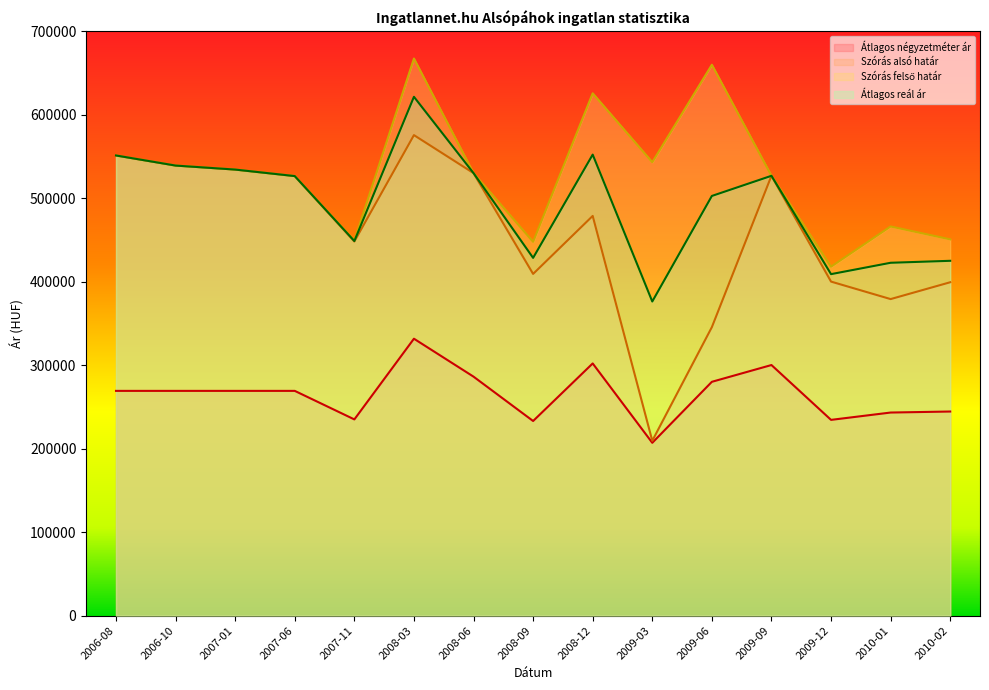

What is the difference between the highest and lowest values at 2010-01?

222875